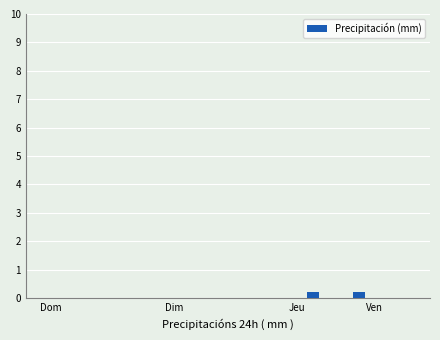

Reading left to right, list all the values displayed in this chart.

0.0	0.0	0.0	0.0	0.0	0.0	0.0	0.0	0.0	0.0	0.0	0.0	0.0	0.0	0.0	0.0	0.0	0.2	0.0	0.0	0.2	0.0	0.0	0.0